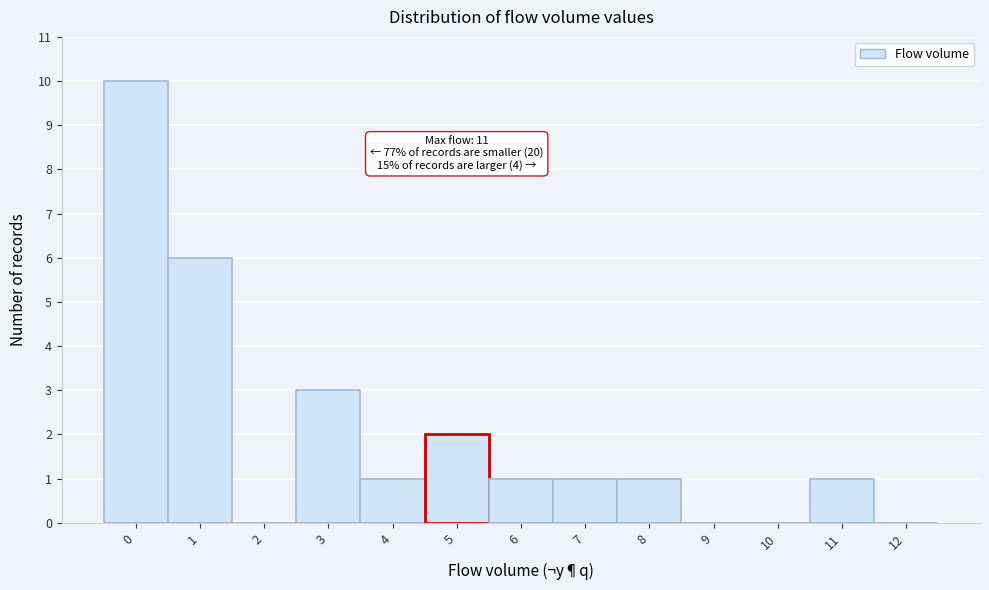

Reading right to left, list all the values displayed in this chart.

12=0	11=1	10=0	9=0	8=1	7=1	6=1	5=2	4=1	3=3	2=0	1=6	0=10